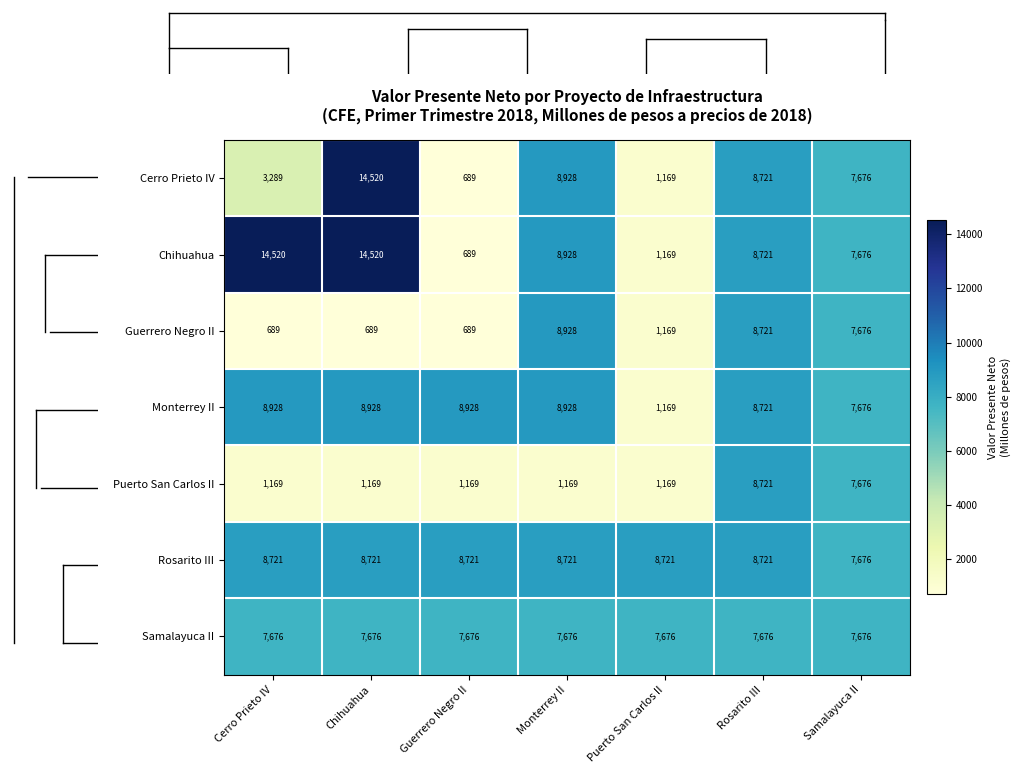

The value of Cerro Prieto IV at Puerto San Carlos II is 1169. True or false?

True